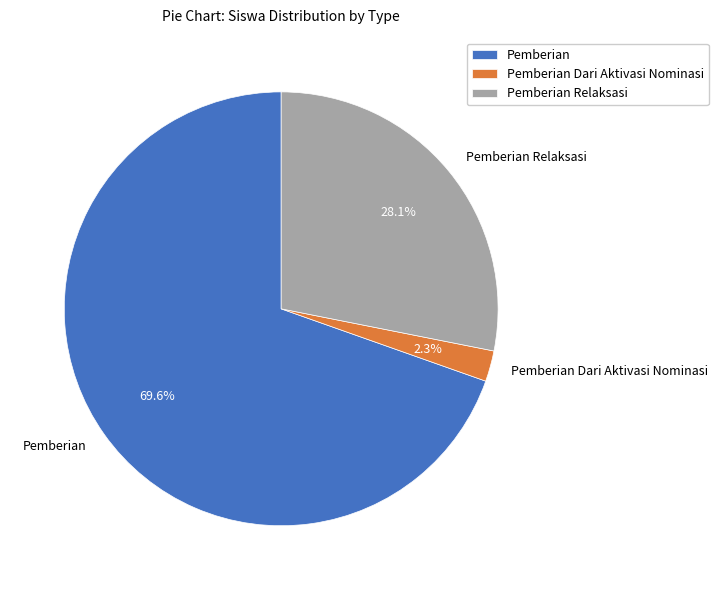

Does Pemberian Relaksasi represent more than half of the total?

No